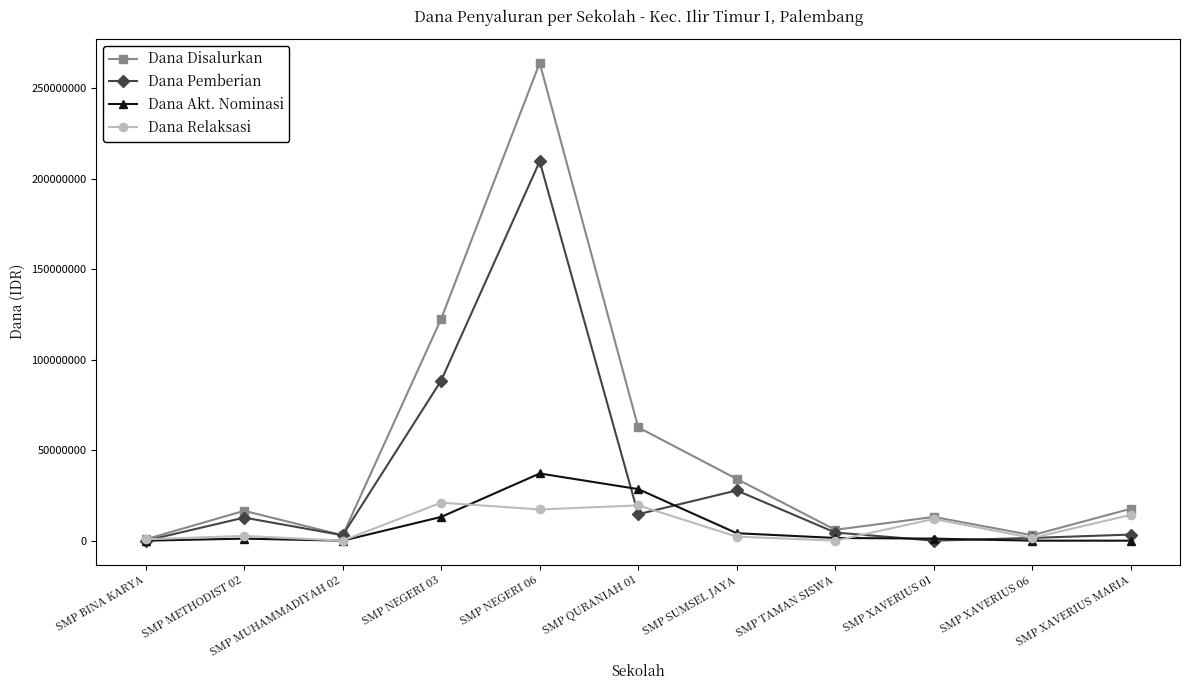

Is the value of Dana Akt. Nominasi at SMP BINA KARYA greater than the value of Dana Relaksasi at SMP NEGERI 03?

No